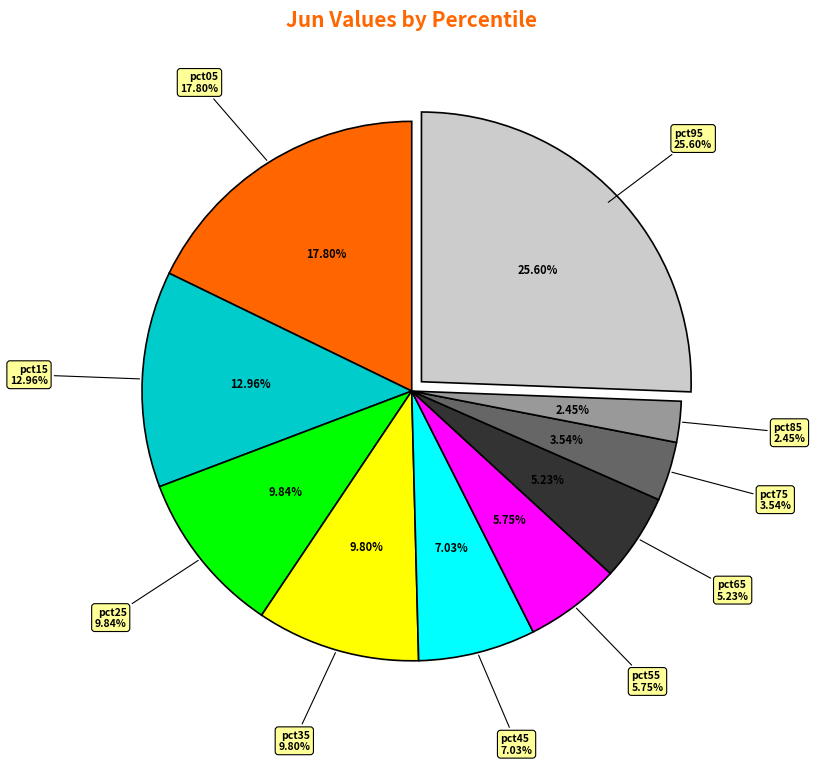

Does any single category account for the majority?

No